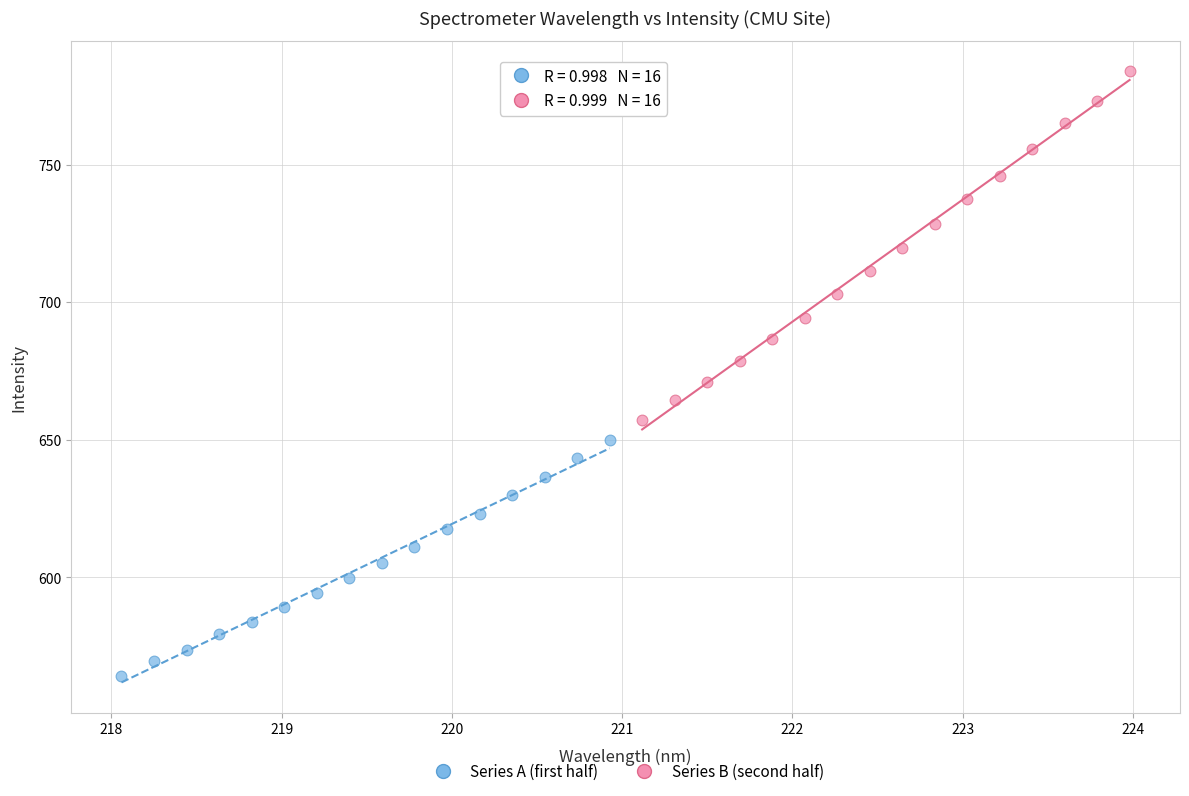

Which series has the widest spread of Y values?

Series B (second half)